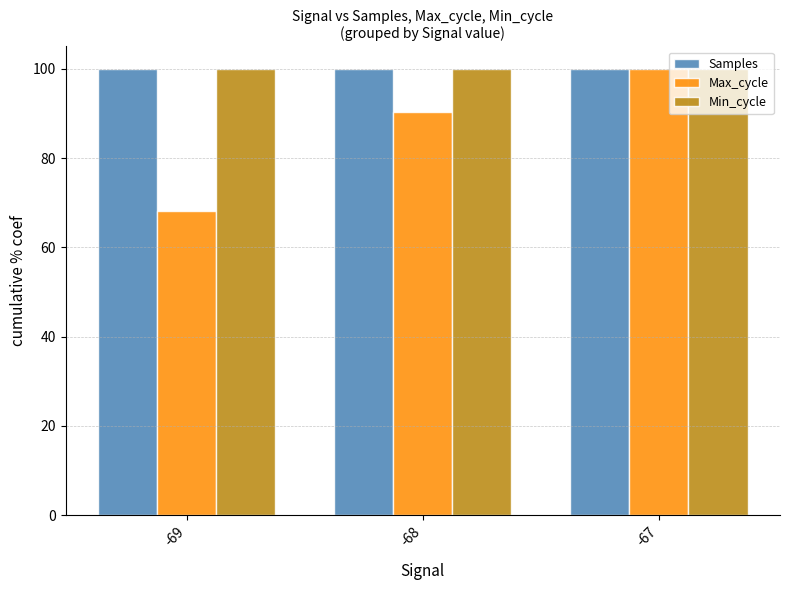

What is the difference between the highest and lowest values at -69?

31.8